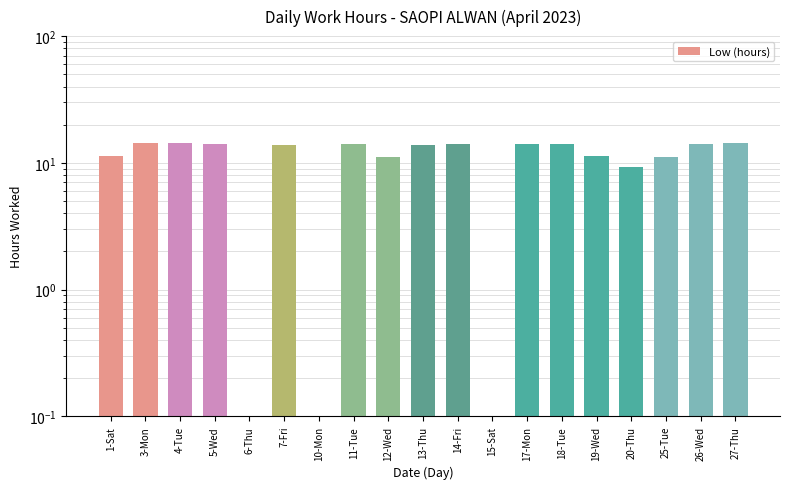

What is the ratio of the value at 26-Wed to the value at 17-Mon?

1.0